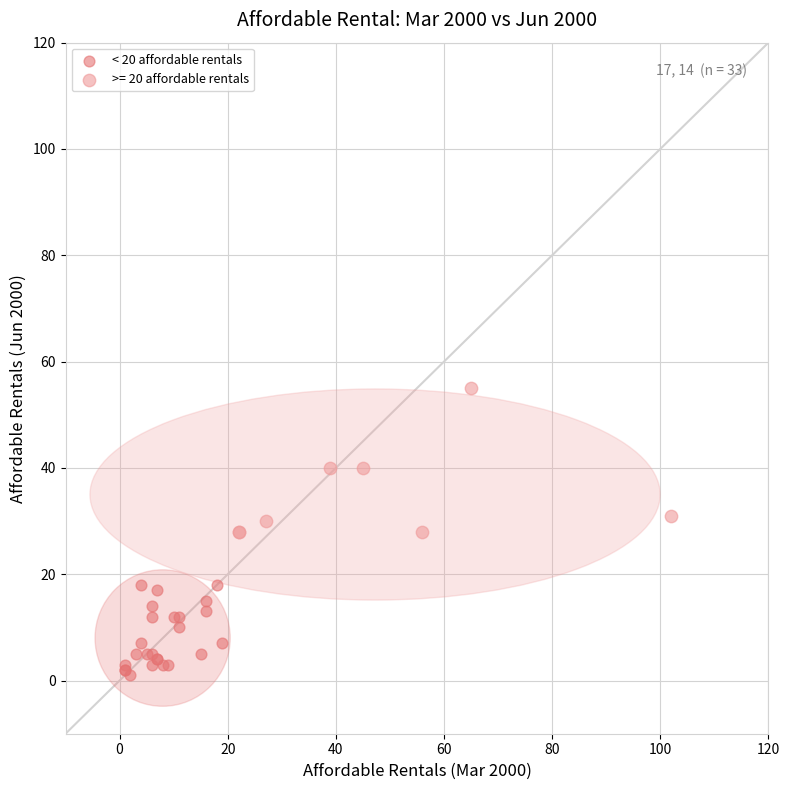

Which series reaches the minimum Y coordinate?

< 20 affordable rentals